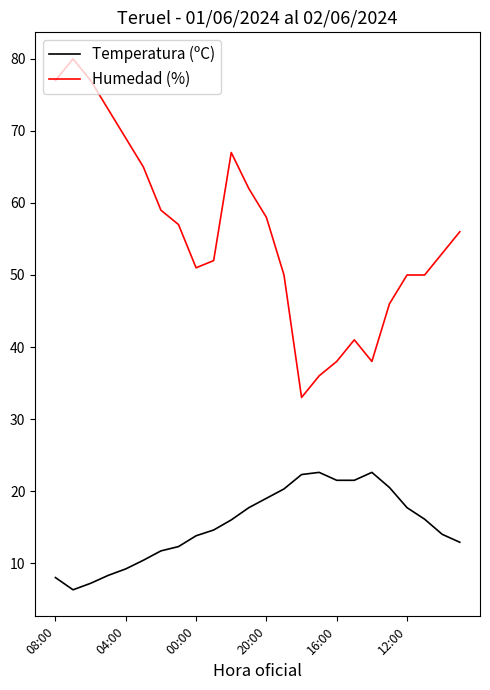

What are all the series names shown in the legend?

Temperatura (ºC), Humedad (%)